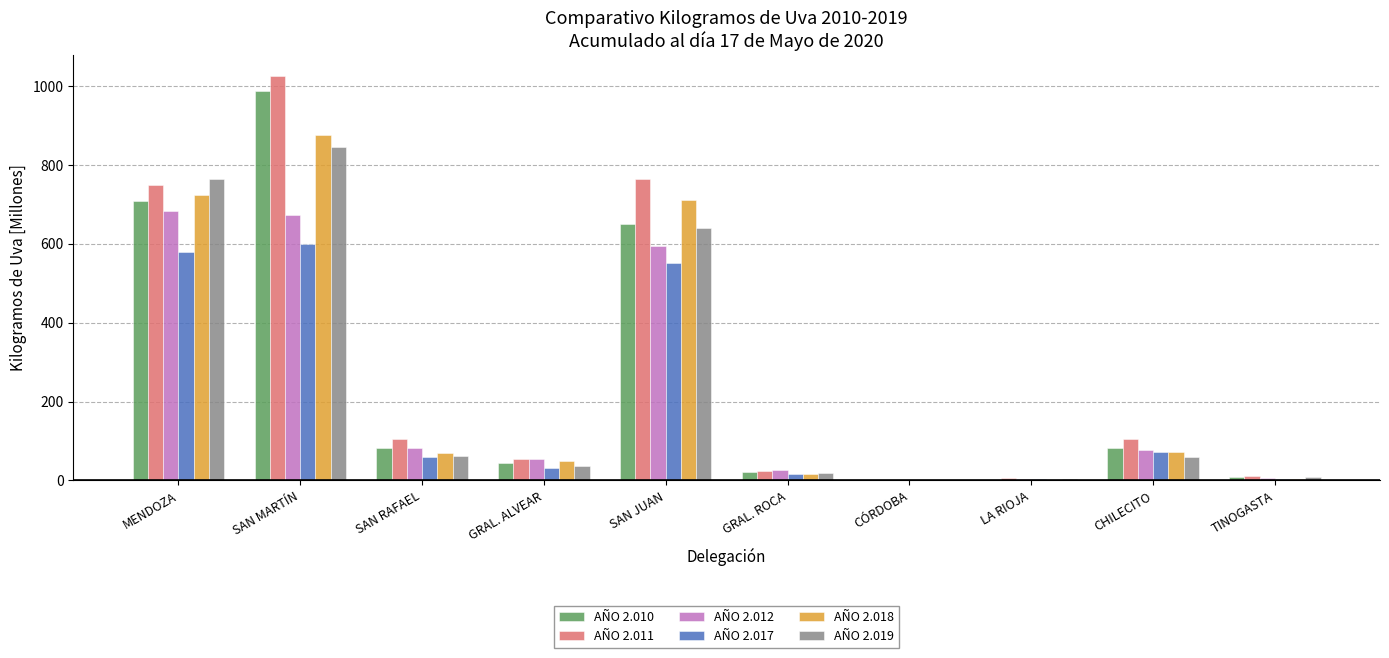

What is the sum of all AÑO 2.011 values?

2847.2